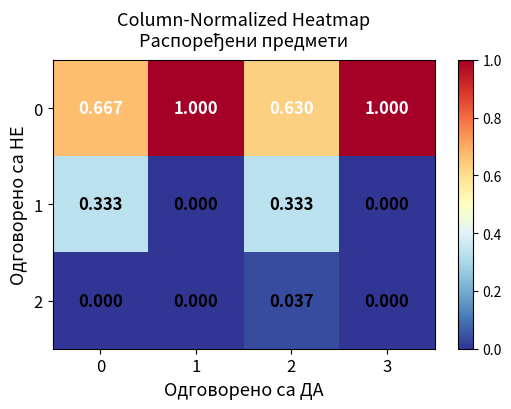

How many distinct data groups are displayed?

3